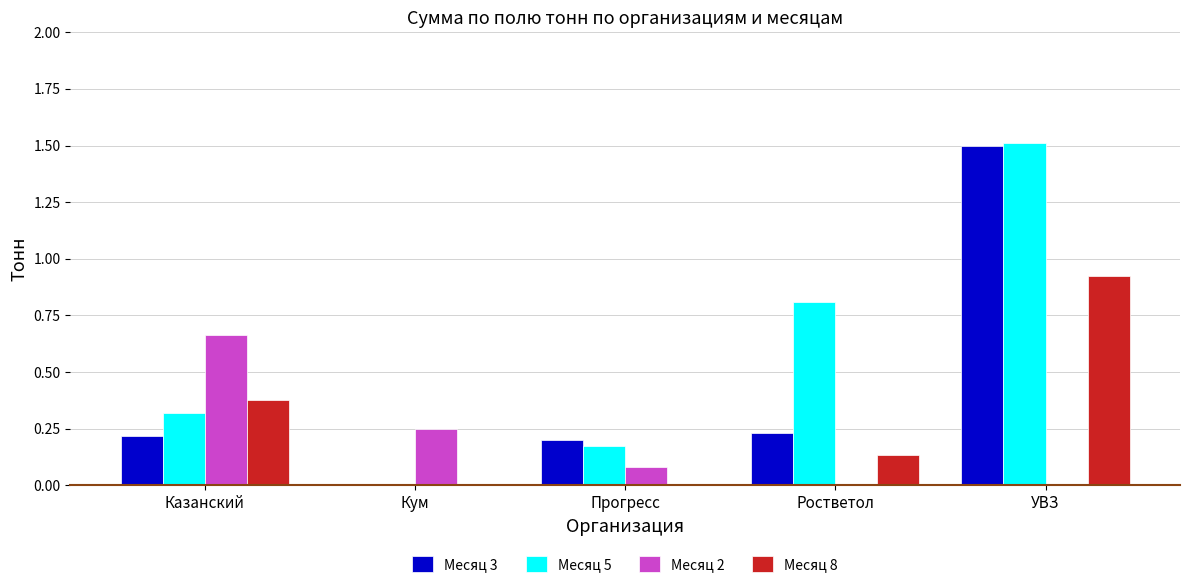

How many data points does each series have?

5